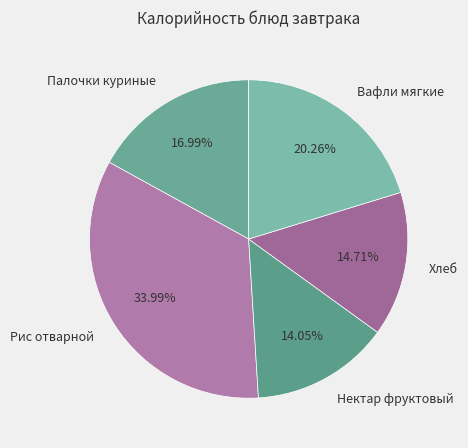

Is the sum of Хлеб and Нектар фруктовый greater than half?

No